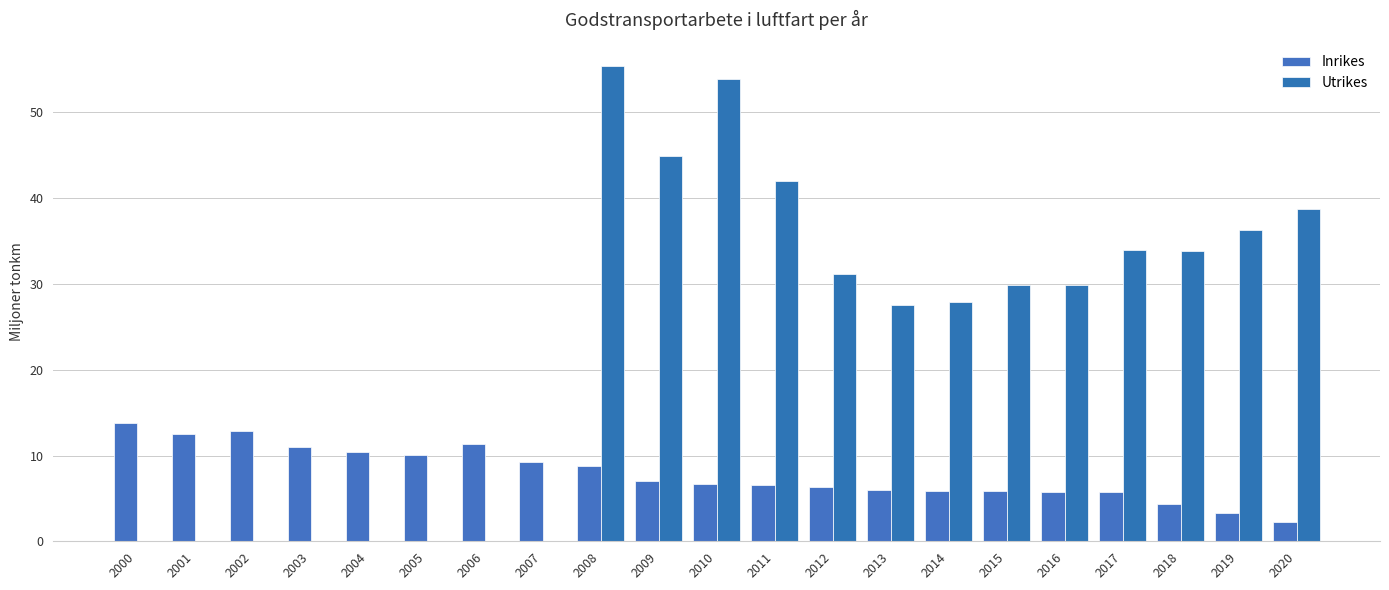

Reading right to left, extract all data points from this chart.

Inrikes: 2020=2.2	2019=3.3	2018=4.3	2017=5.8	2016=5.7	2015=5.9	2014=5.9	2013=6.0	2012=6.3	2011=6.6	2010=6.7	2009=7.1	2008=8.8	2007=9.2	2006=11.4	2005=10.0	2004=10.4	2003=11.0	2002=12.8	2001=12.5	2000=13.8
Utrikes: 2020=38.7	2019=36.3	2018=33.8	2017=33.9	2016=29.9	2015=29.9	2014=27.9	2013=27.6	2012=31.2	2011=42.0	2010=53.9	2009=44.9	2008=55.4	2007=0.0	2006=0.0	2005=0.0	2004=0.0	2003=0.0	2002=0.0	2001=0.0	2000=0.0